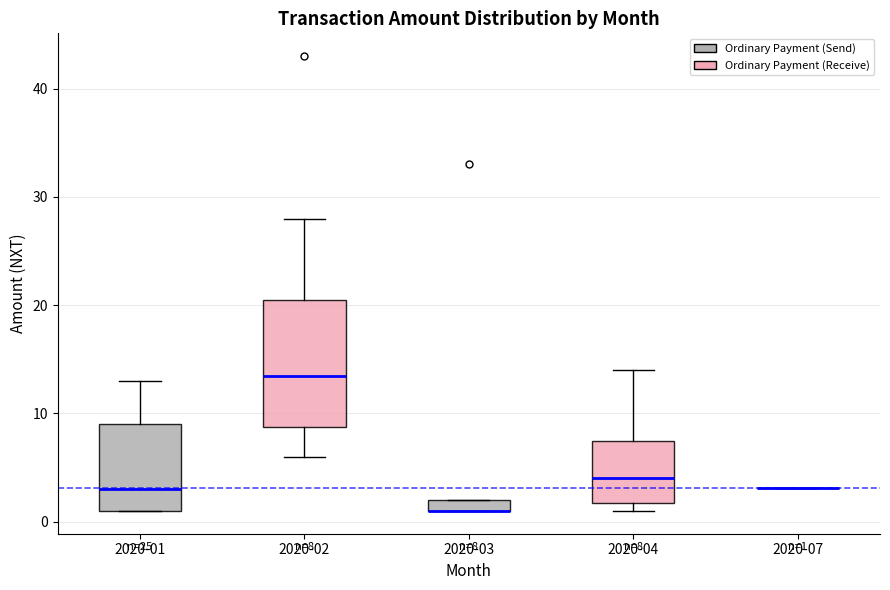

Comparing the boxes themselves (not the whiskers), which one is the tallest?

2020-02